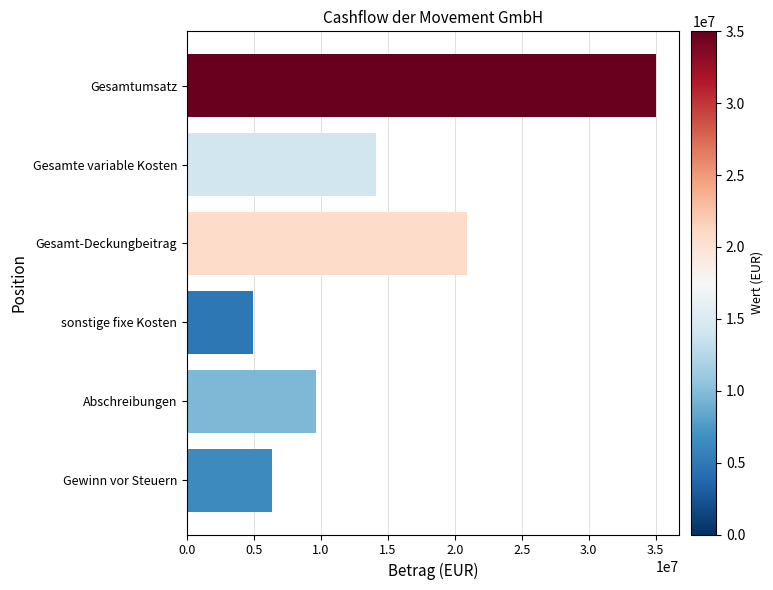

What is the label of the 1st bar from the top?

Gesamtumsatz